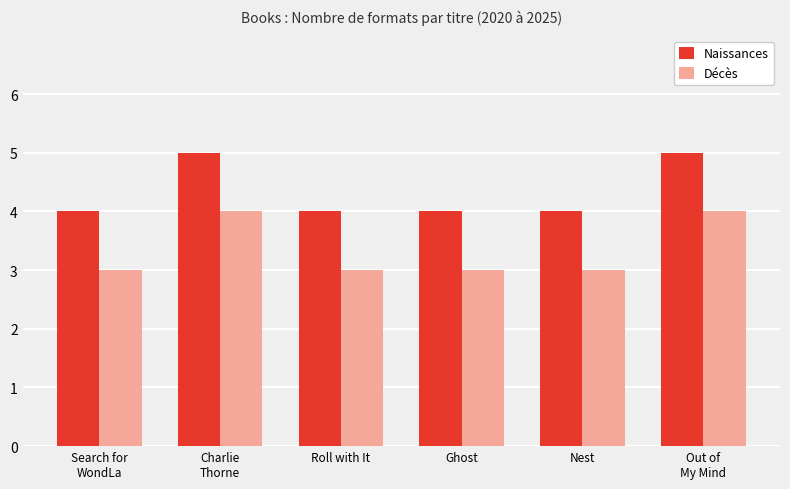

What is the label of the 1st bar from the left?

Search for
WondLa